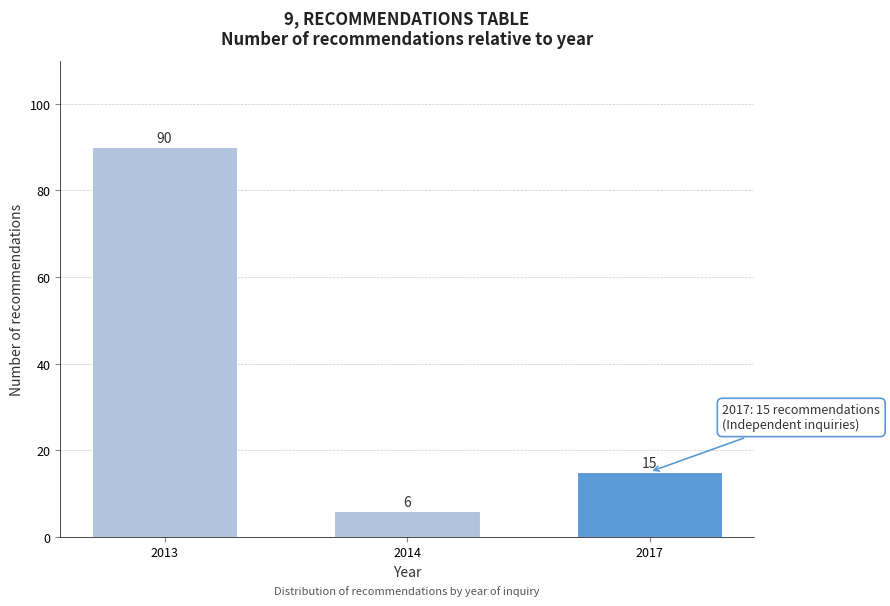

Reading right to left, transcribe all the data shown in this chart.

2017=15	2014=6	2013=90